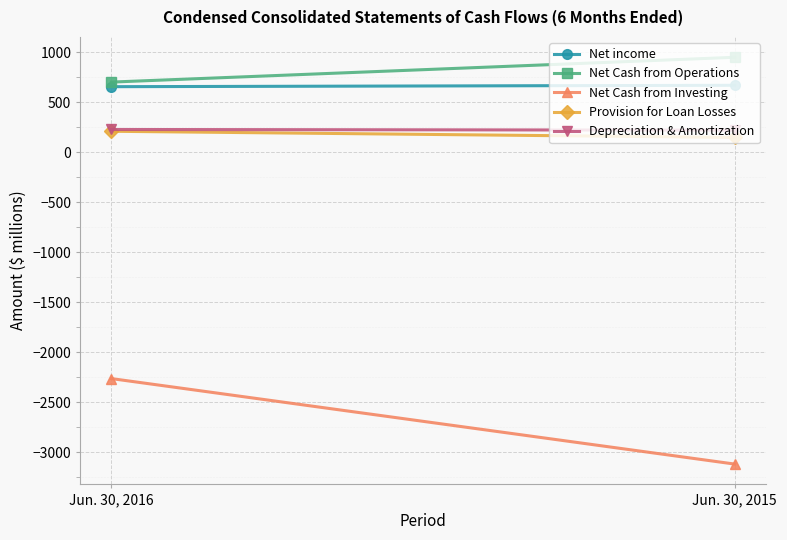

True or false: Provision for Loan Losses has a value of 148 at Jun. 30, 2015.

True